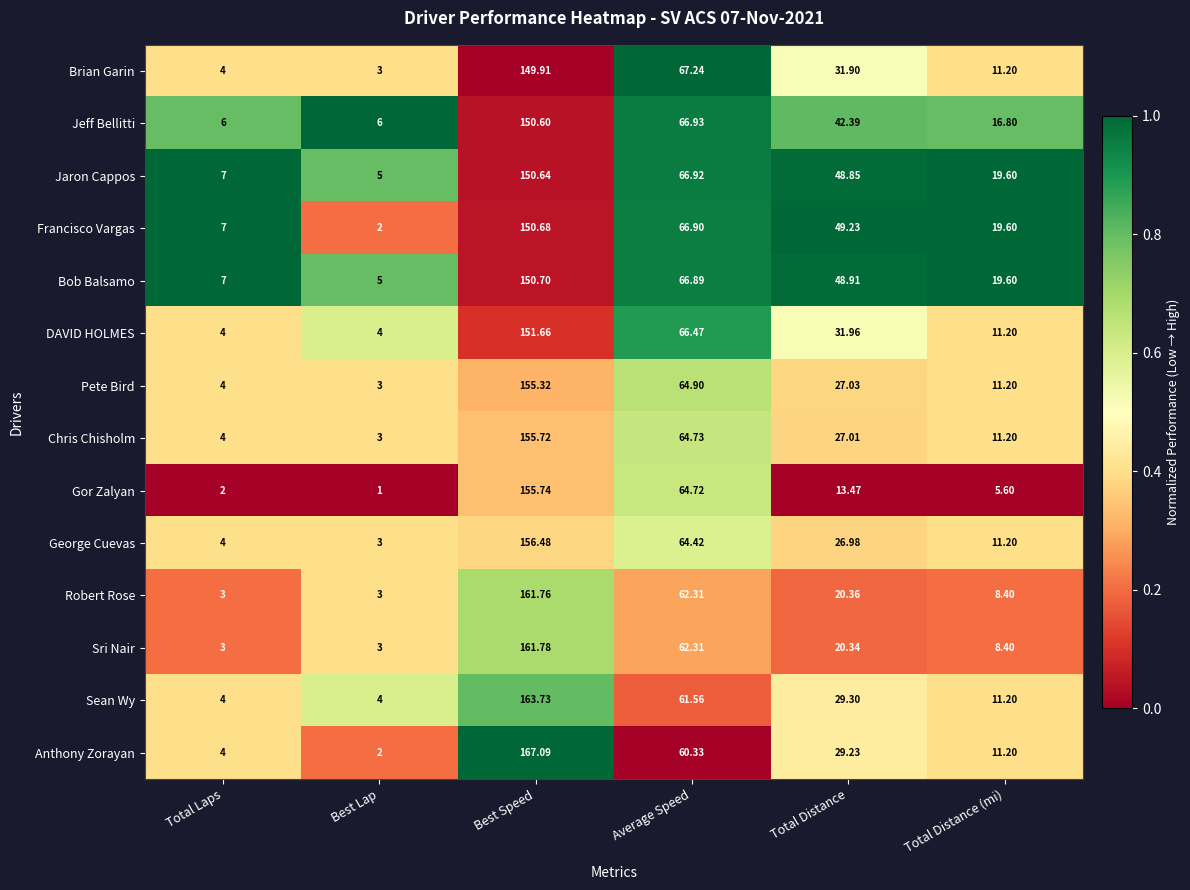

How many distinct data groups are displayed?

14